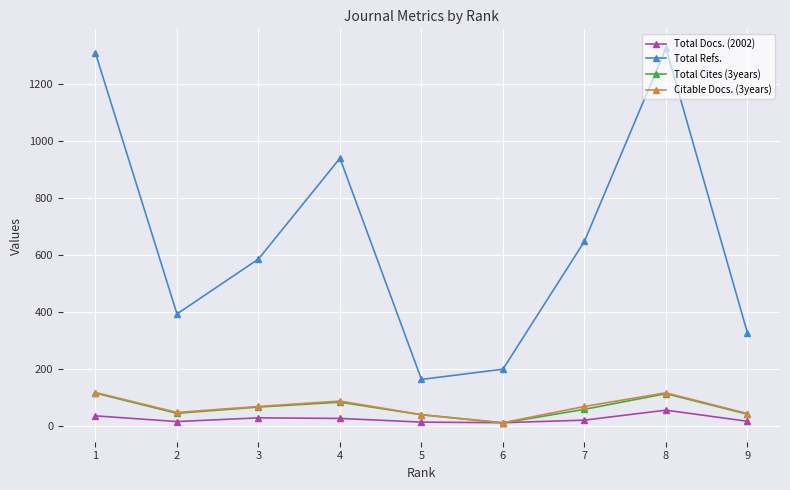

Between 3 and 4, which series saw the biggest shift?

Total Refs.